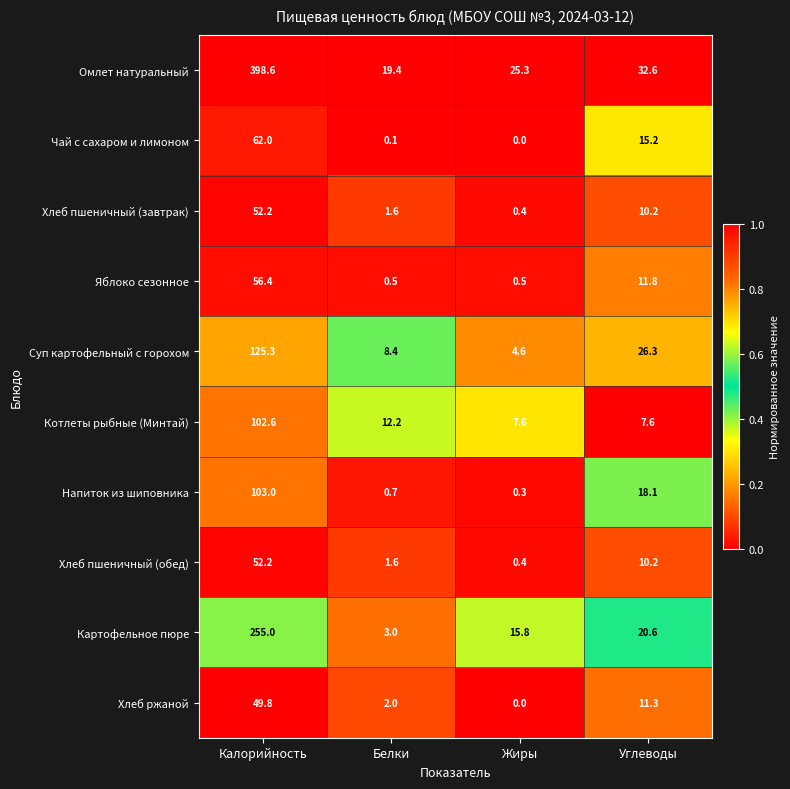

The value of Хлеб пшеничный (обед) at Калорийность is 52.2. True or false?

True